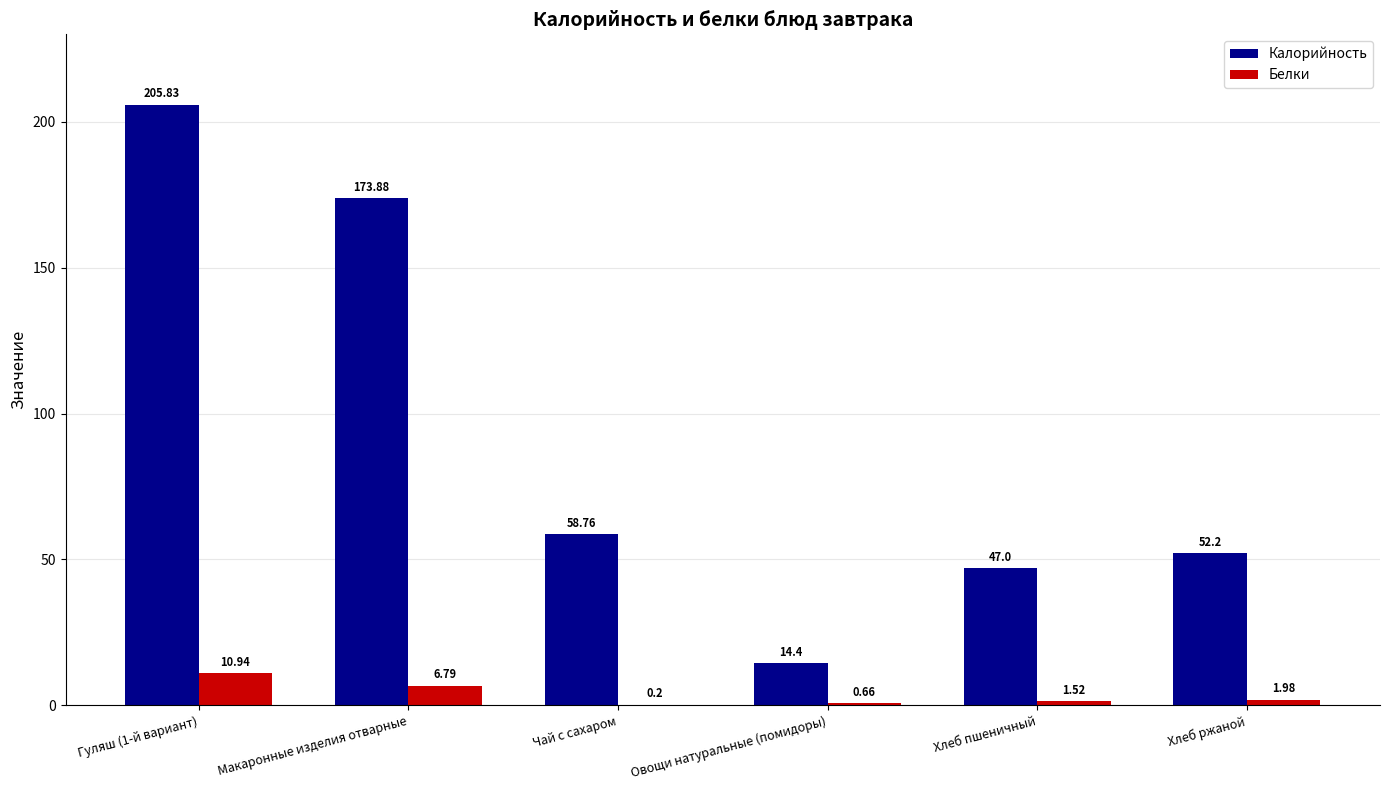

What is the total value across all series at Гуляш (1-й вариант)?

216.8